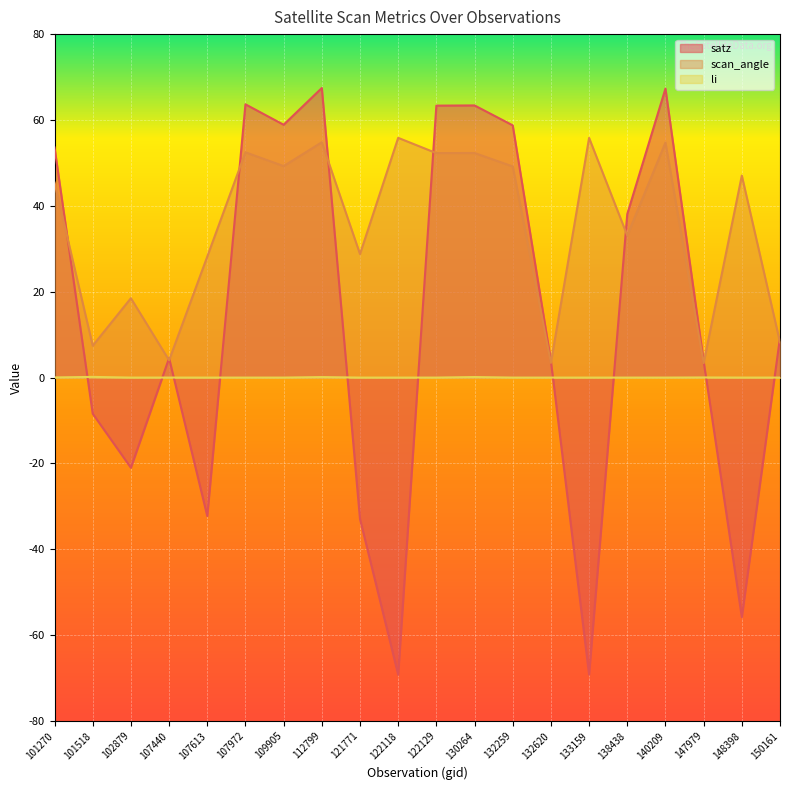

At which category is the sum across all series the highest?

112799